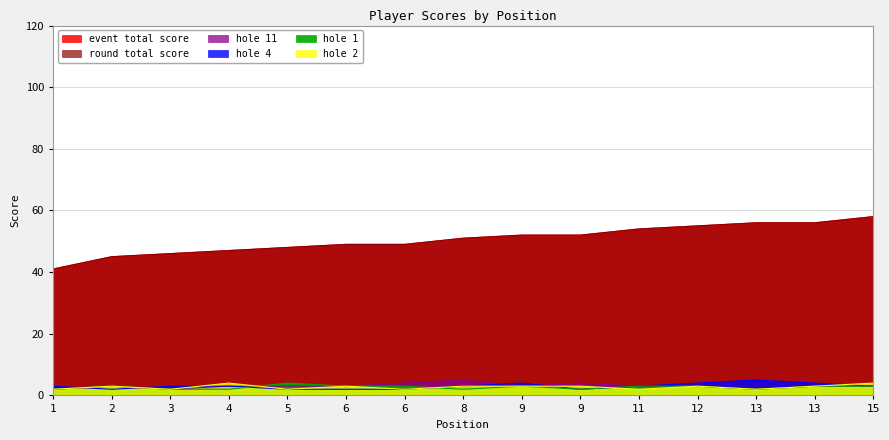

How many intersections are there between hole_11 and hole_1?

1